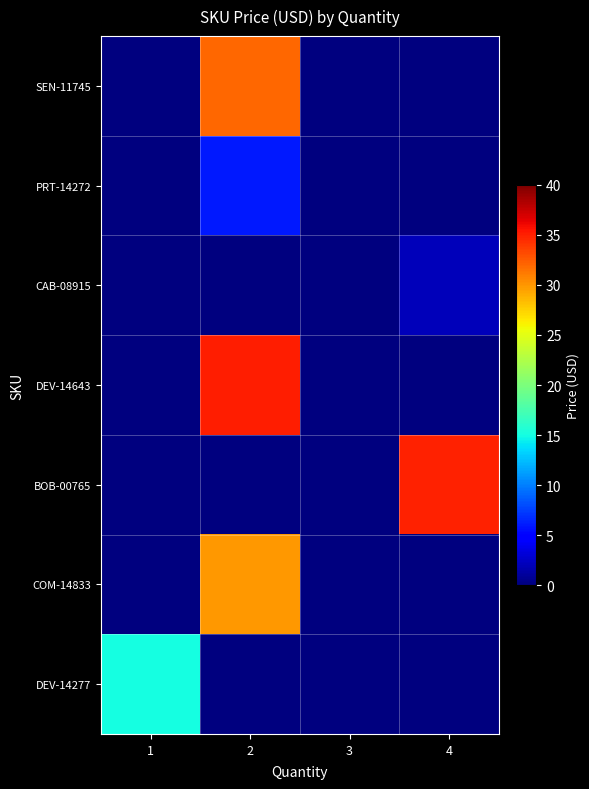

How many series are shown in this chart?

7